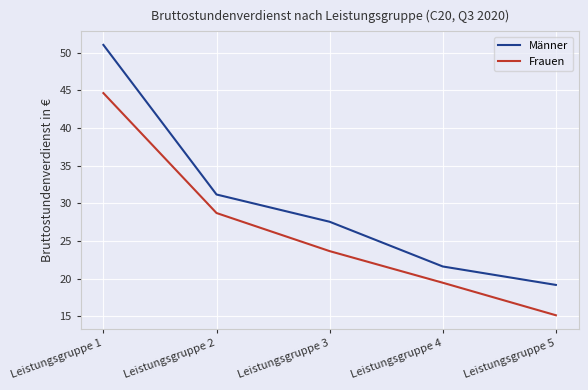

True or false: Frauen and Männer intersect in this chart.

False